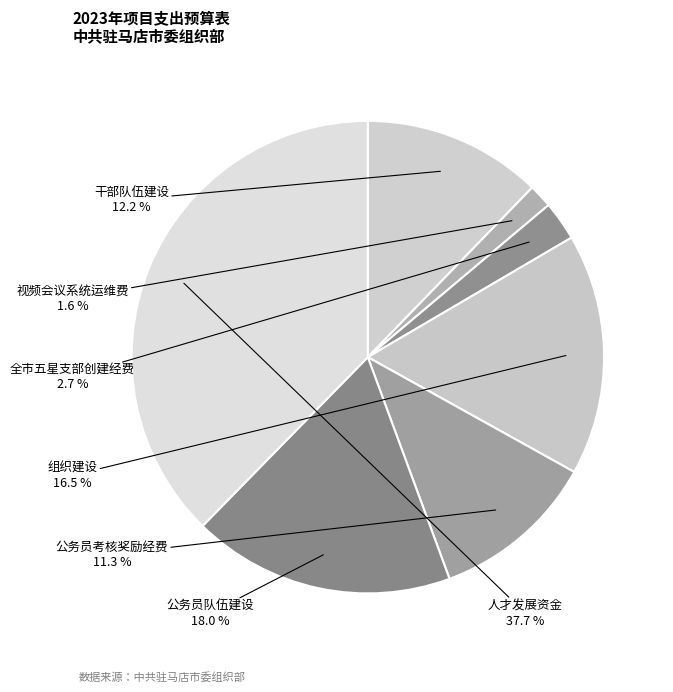

True or false: 视频会议系统运维费 accounts for 2% of the total.

True